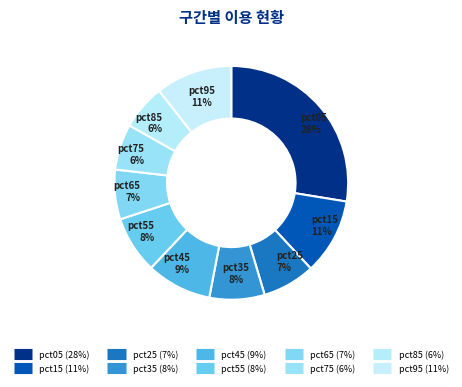

Rank the categories by value from highest to lowest.

pct05, pct95, pct15, pct45, pct55, pct35, pct25, pct65, pct75, pct85